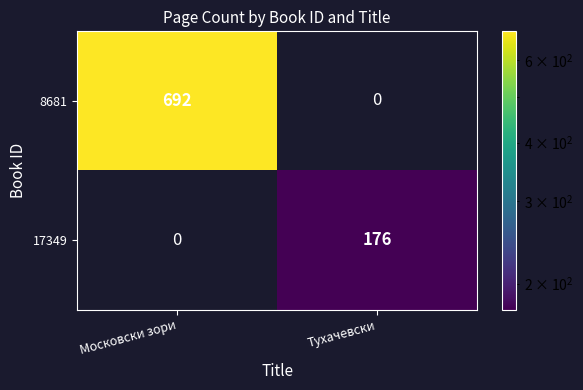

Reading left to right, extract all data points from this chart.

8681: 692	0
17349: 0	176